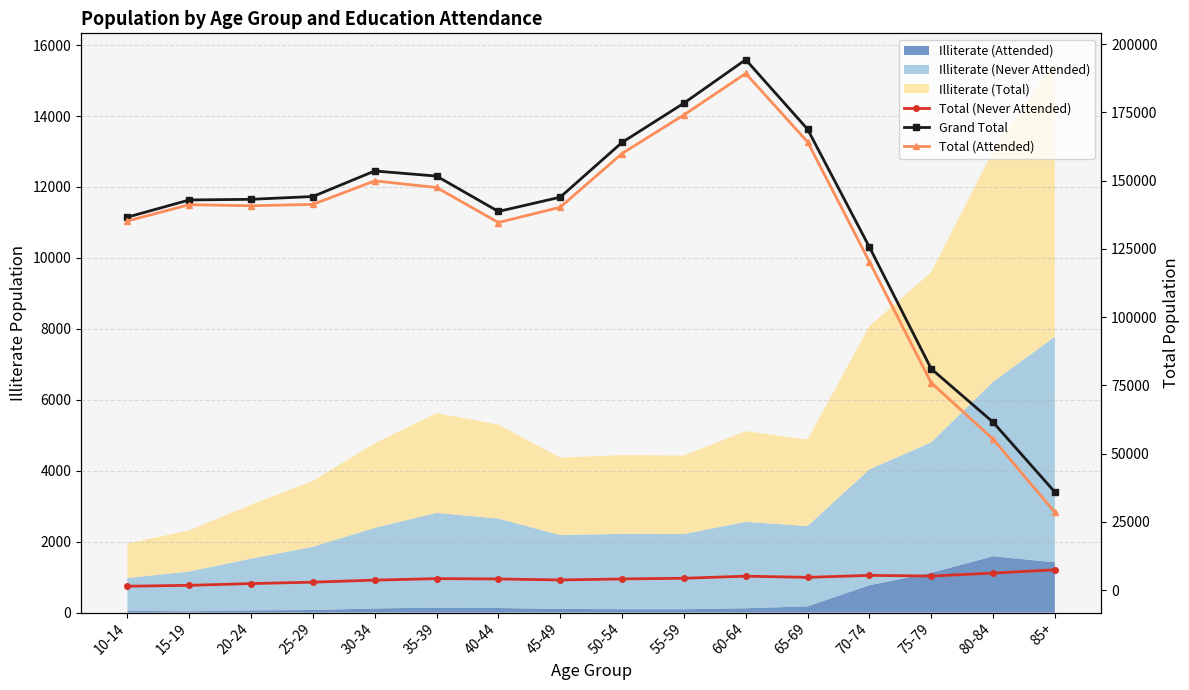

How many categories are shown in the chart?

16